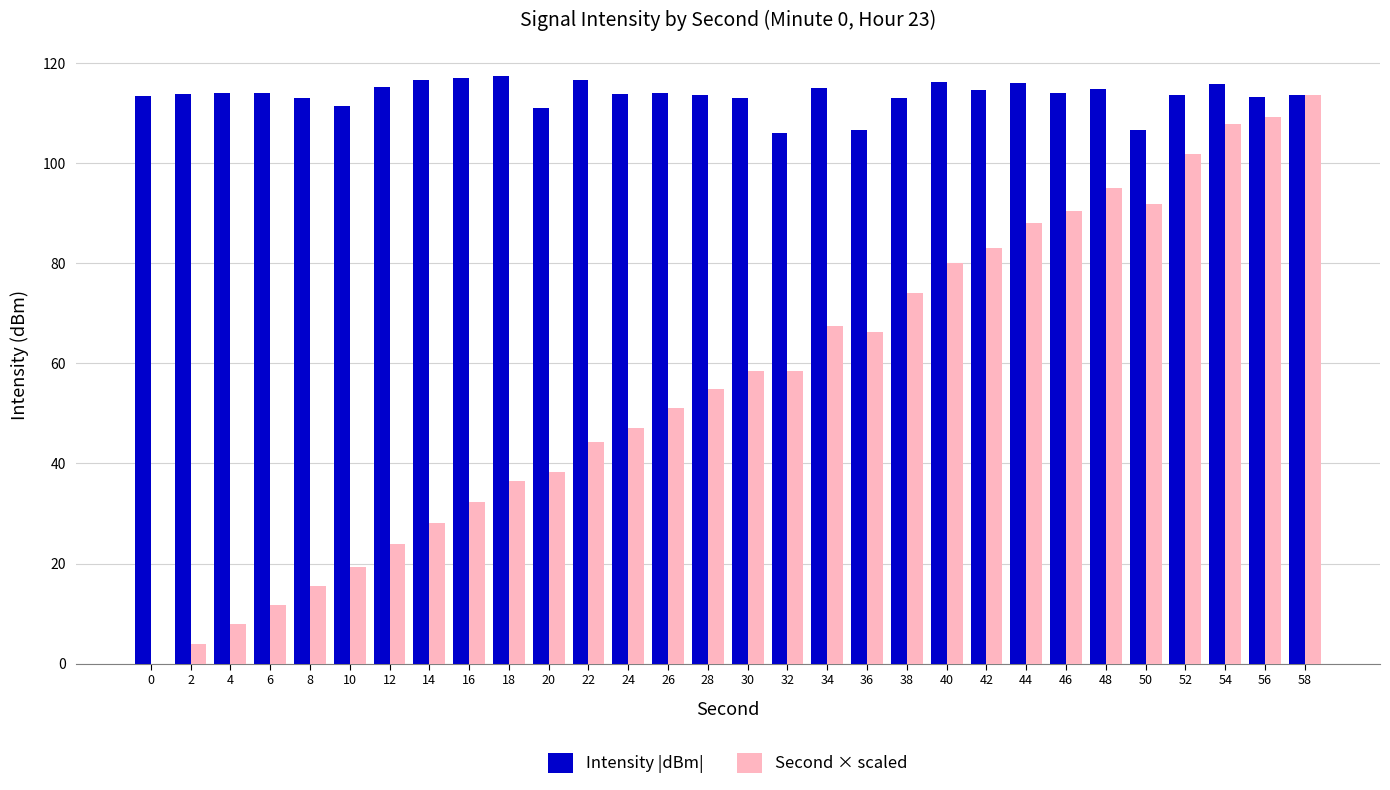

True or false: Intensity |dBm| has a value of 113.7 at 58.

True